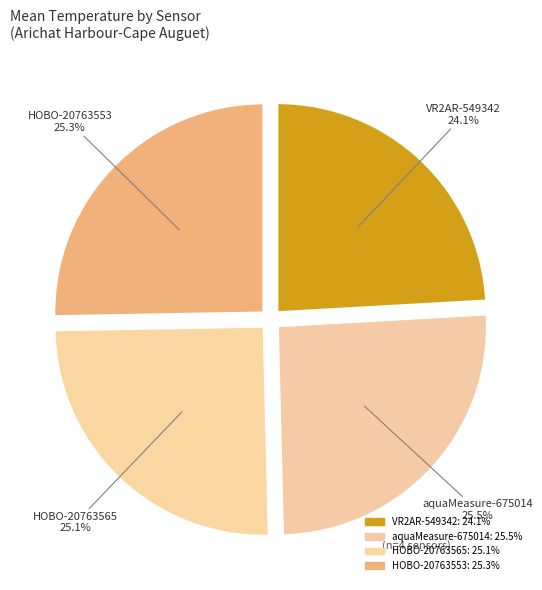

How many slices are in this pie chart?

4